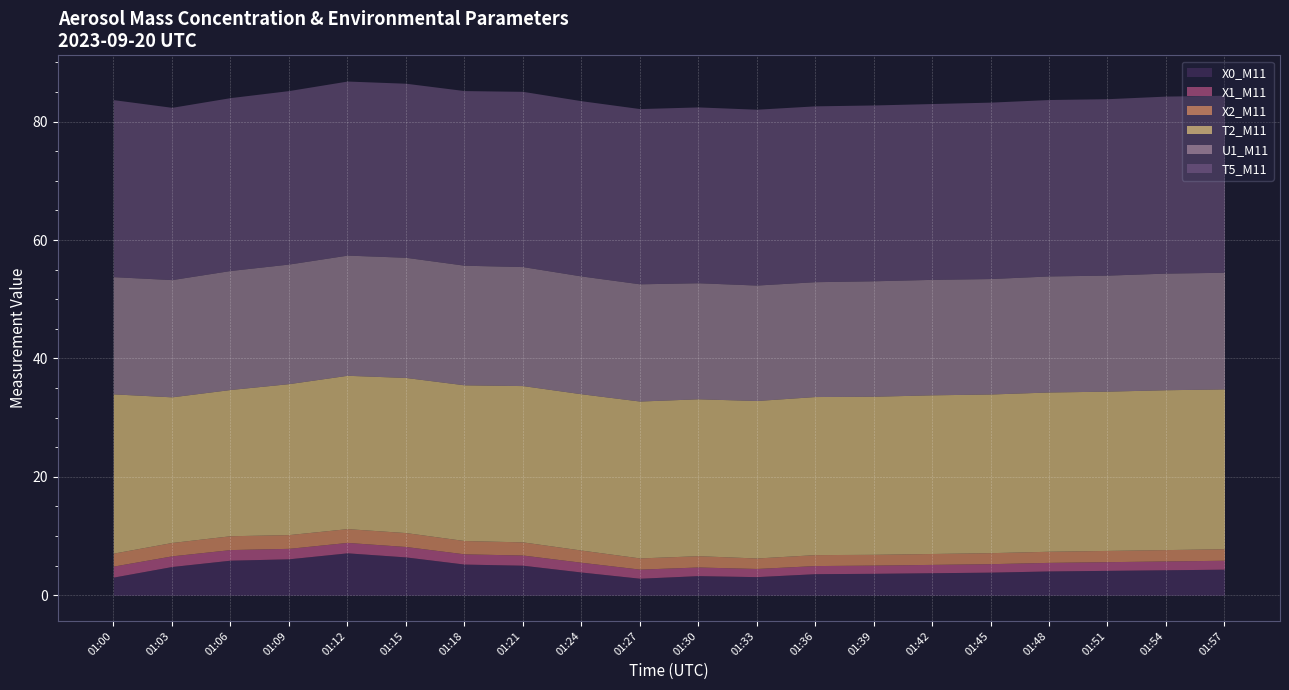

What is the difference between the T2_M11 values at 01:12 and 01:33?

0.7